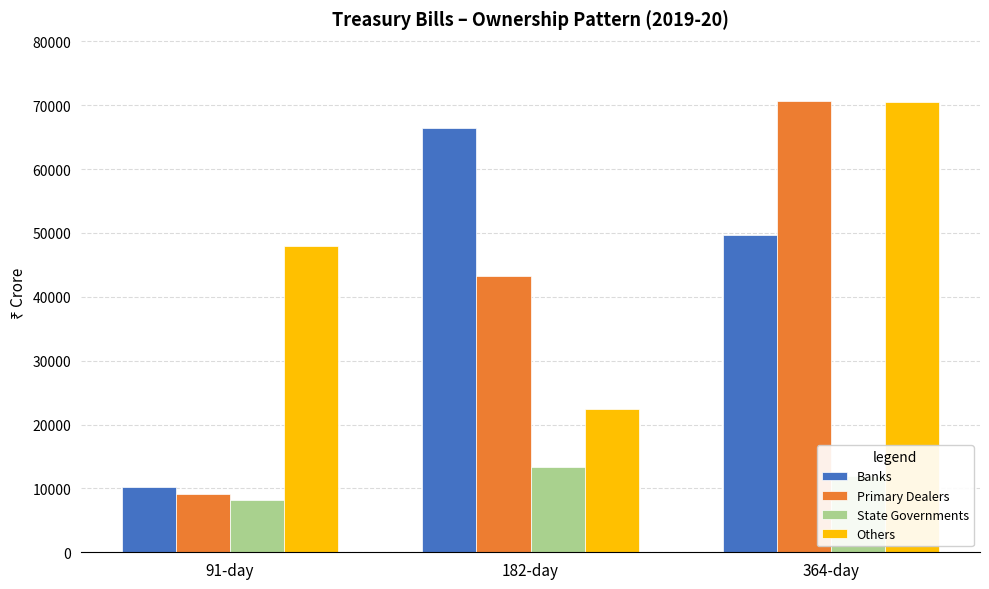

At 182-day, list the series in order from largest to smallest.

Banks, Primary Dealers, Others, State Governments